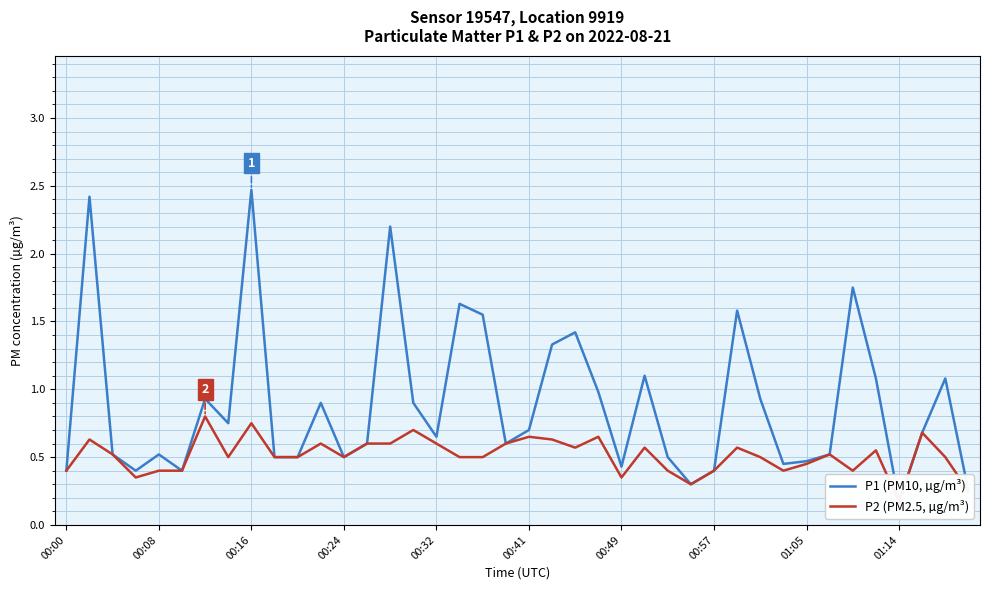

Rank the series by their maximum value, from lowest to highest.

P2 (PM2.5, µg/m³), P1 (PM10, µg/m³)